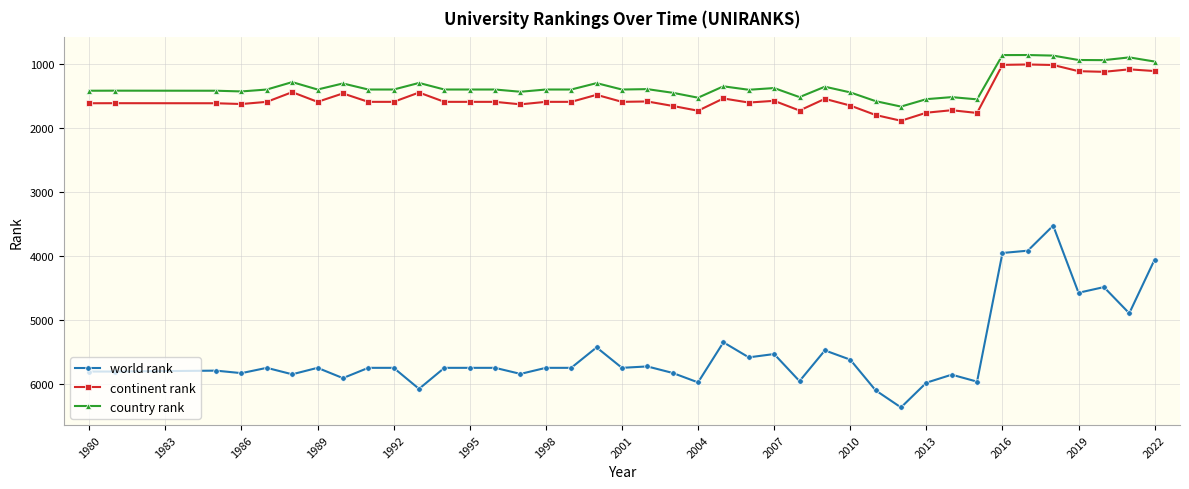

What is the difference between the maximum and minimum values in the continent rank series?

881